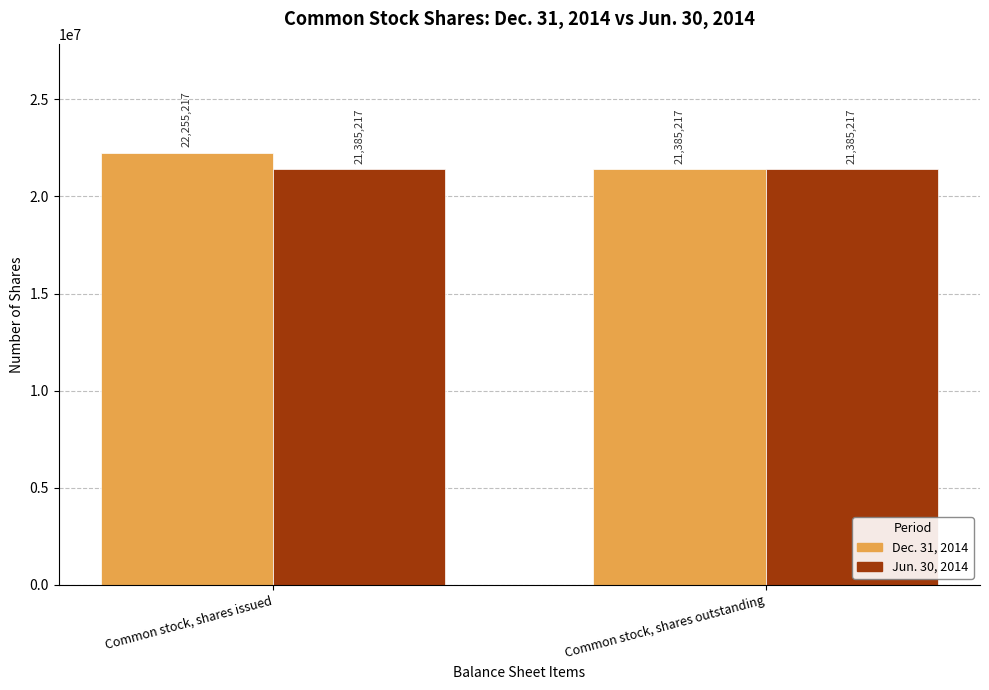

Which series has the largest range (max minus min)?

Dec. 31, 2014